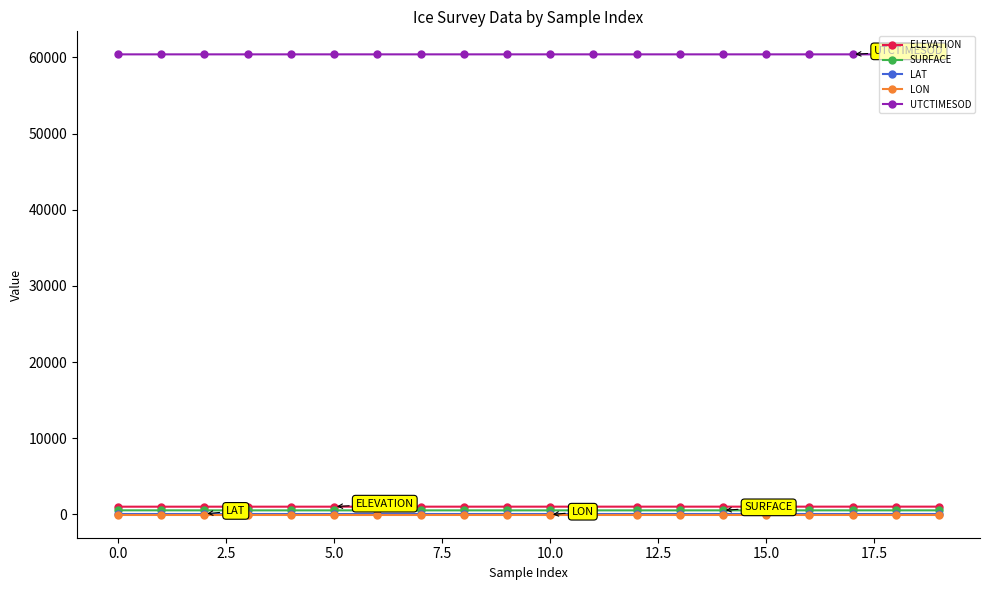

True or false: SURFACE and LAT intersect in this chart.

False